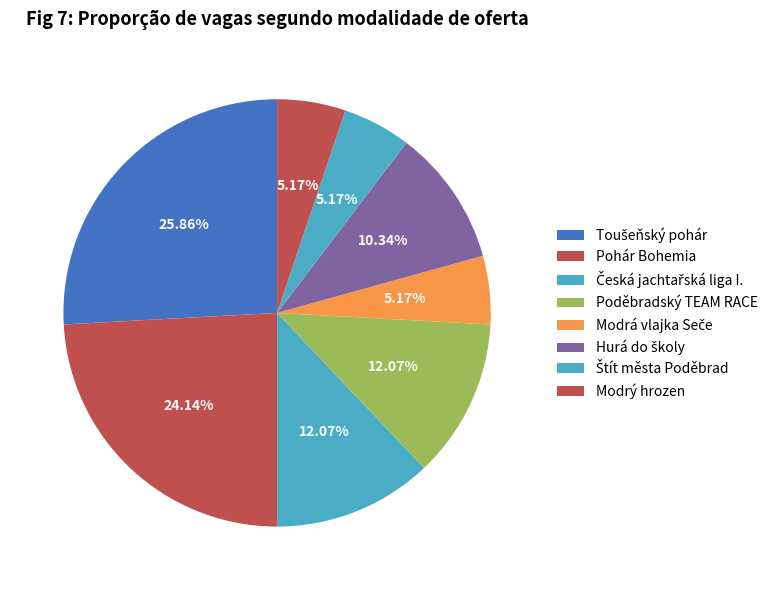

How many slices are in this pie chart?

8